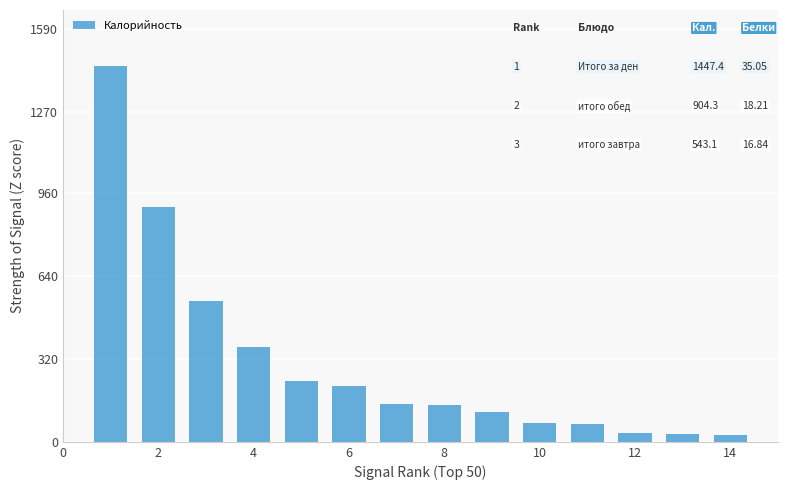

What is the sum of all values?

4342.3